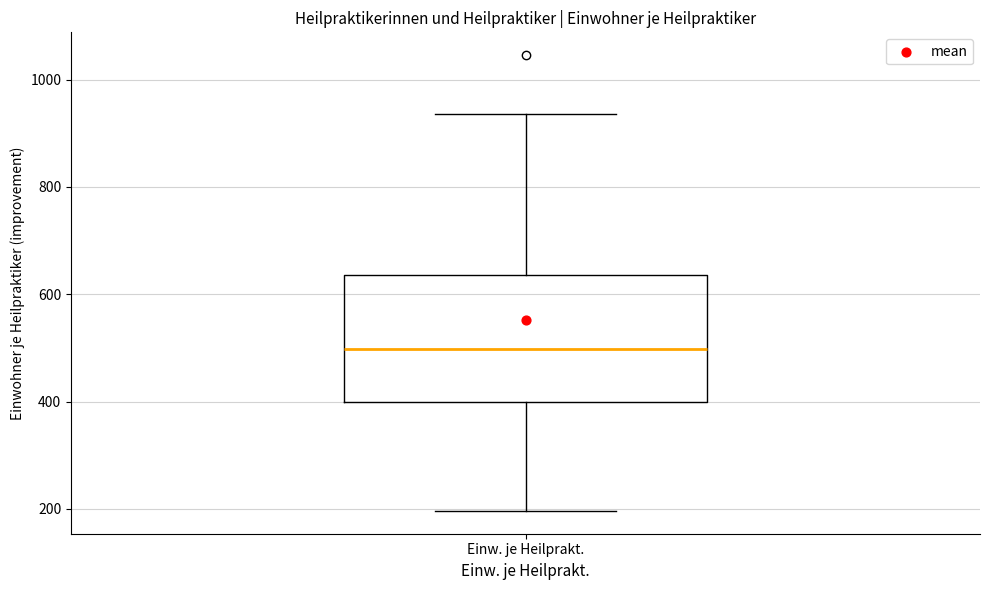

Read this box plot against the y-axis: the position of the median line, the range covered by the box, and the ends of both whiskers. The values are not printed on the chart, so give them approximately, as read against the axis.

median 500, box 400 to 640, whiskers 200 to 940